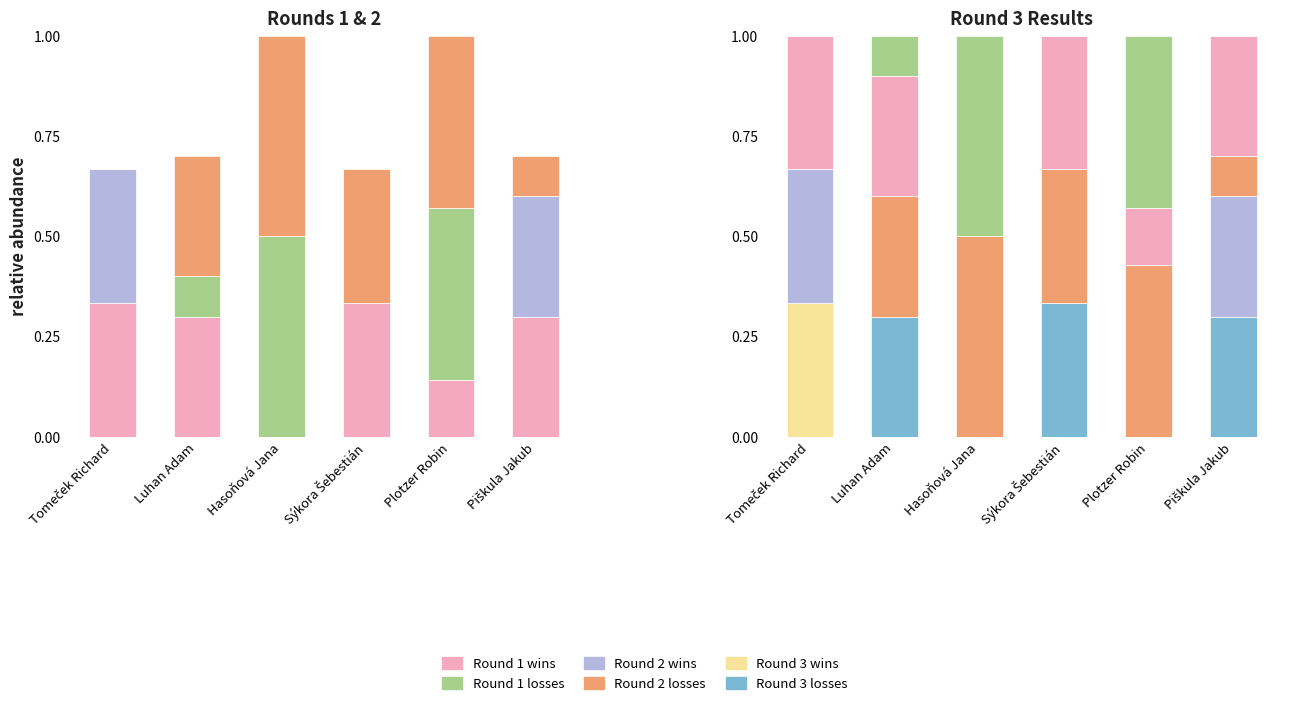

What is the difference between the second highest and second lowest values in the Round 2 wins series?

0.3